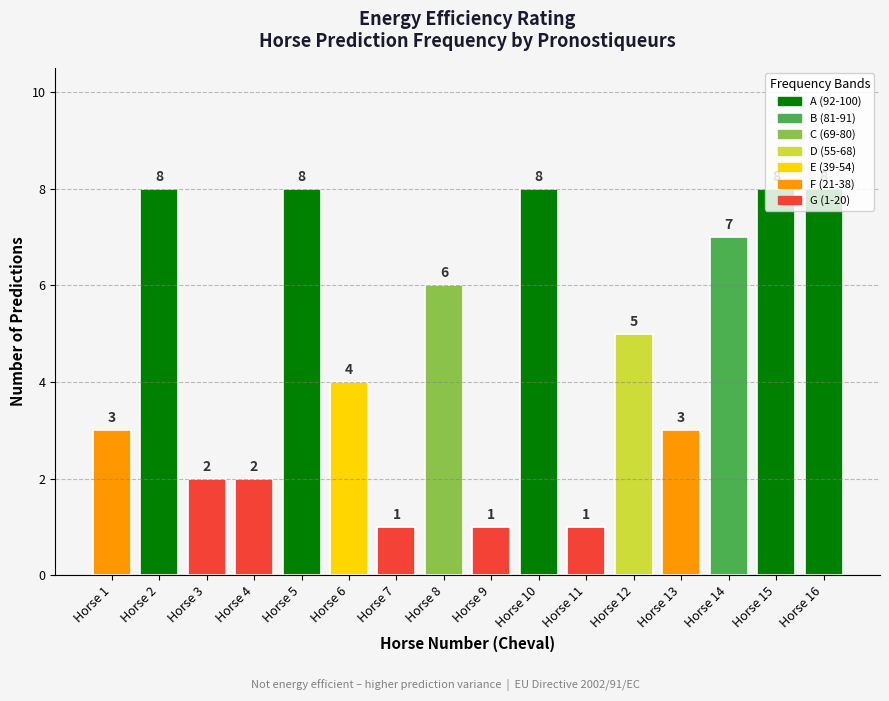

Reading left to right, what are all the values shown in this chart?

Horse 1=3	Horse 2=8	Horse 3=2	Horse 4=2	Horse 5=8	Horse 6=4	Horse 7=1	Horse 8=6	Horse 9=1	Horse 10=8	Horse 11=1	Horse 12=5	Horse 13=3	Horse 14=7	Horse 15=8	Horse 16=8